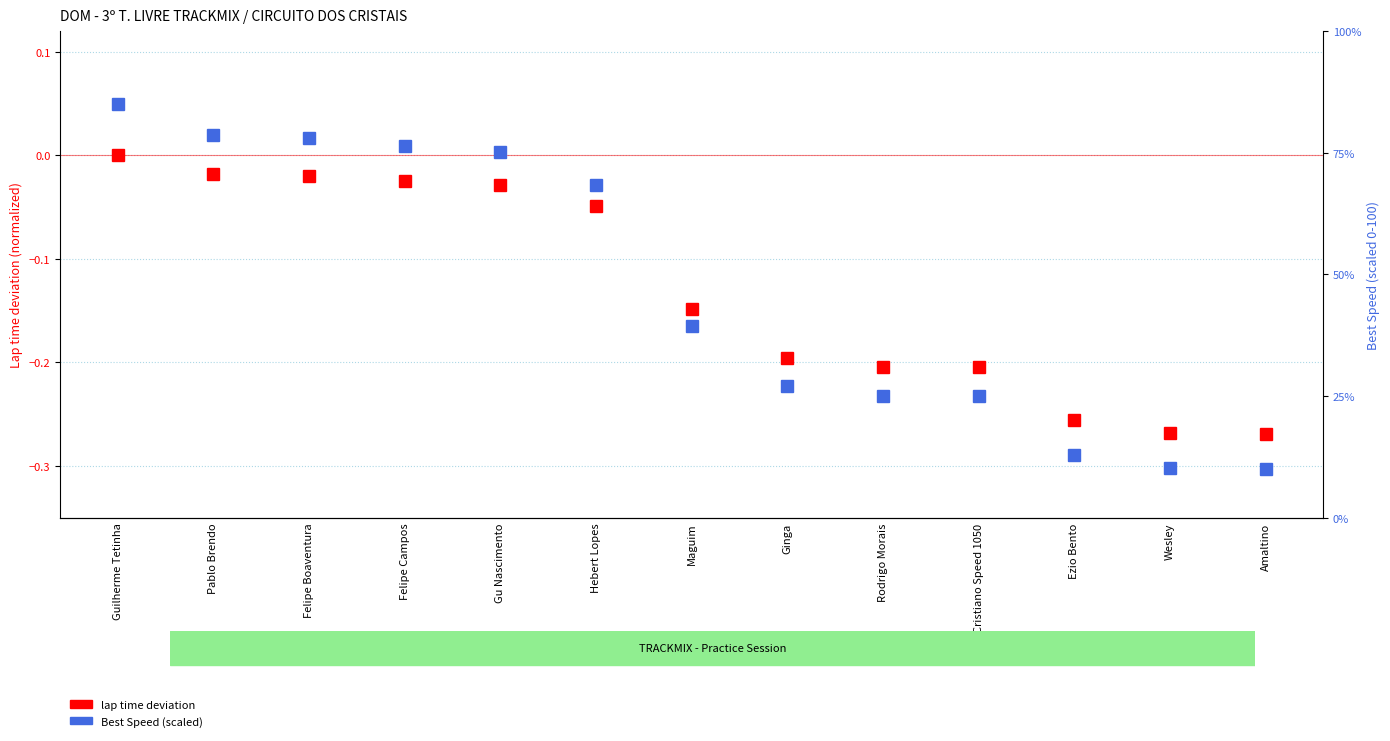

What position from the right is Rodrigo Morais?

5